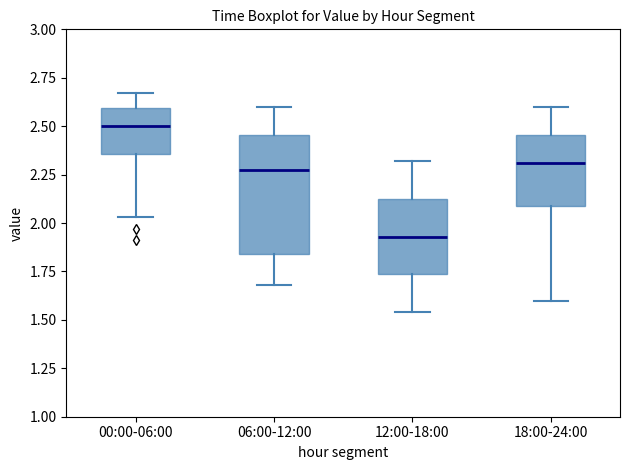

Reading left to right, transcribe this box plot: for each box, give where its median line is, the range the box spans, and where its two whiskers end, as read against the y-axis. The values are not printed on the chart, so give them approximately, as read against the axis.

00:00-06:00: median 2.50, box 2.35 to 2.60, whiskers 2.05 to 2.65
06:00-12:00: median 2.30, box 1.85 to 2.45, whiskers 1.70 to 2.60
12:00-18:00: median 1.95, box 1.75 to 2.15, whiskers 1.55 to 2.30
18:00-24:00: median 2.30, box 2.10 to 2.45, whiskers 1.60 to 2.60